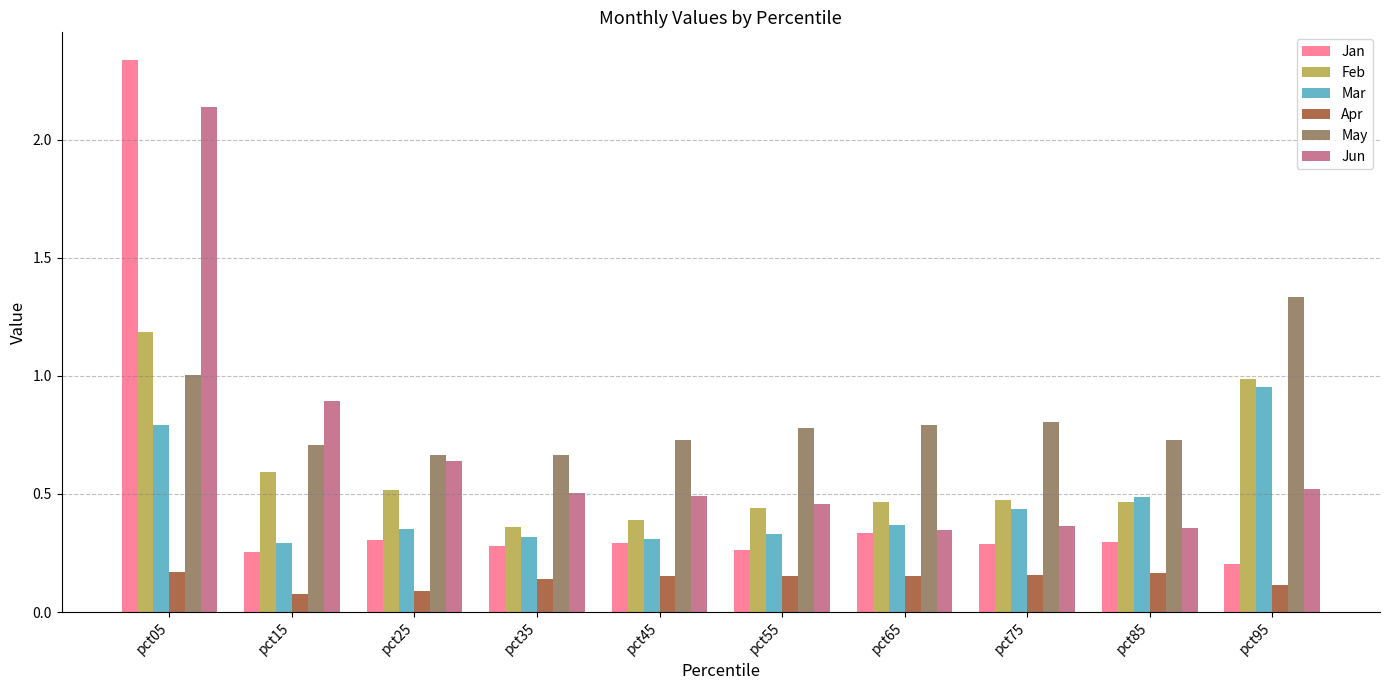

What is the sum of all Jan values?

4.9